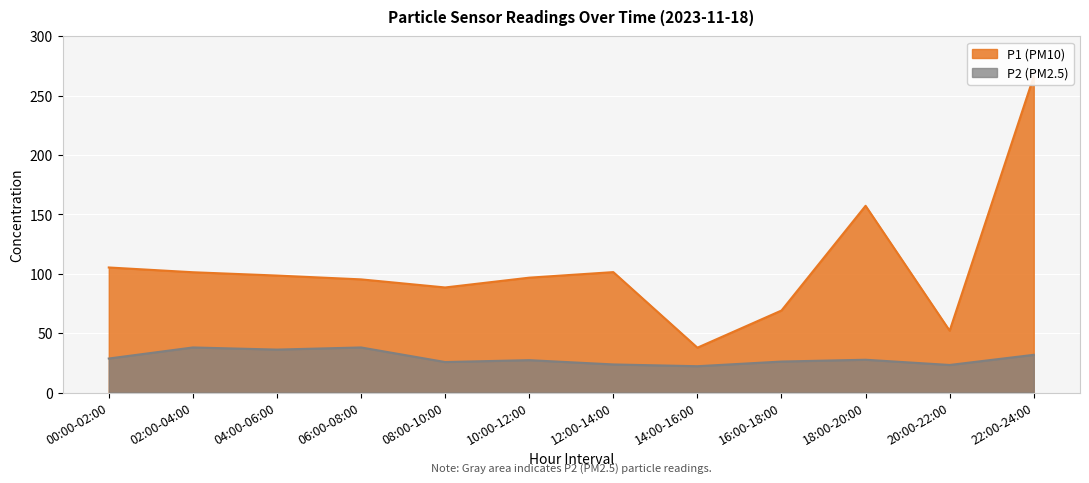

Which category has the lowest value across all series?

14:00-16:00